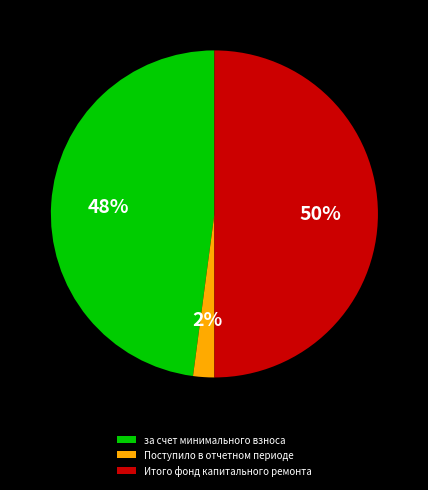

What is the ratio of the value at Итого фонд капитального ремонта to the value at за счет минимального взноса?

1.0